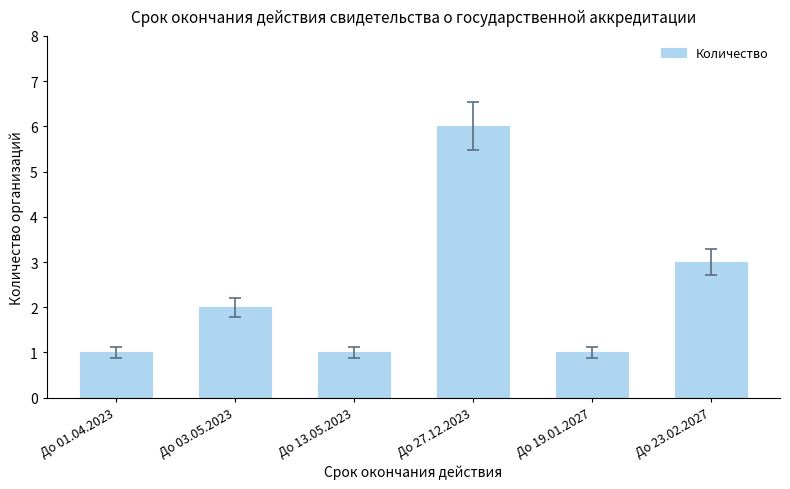

At which label is the value closest to 3?

До 23.02.2027